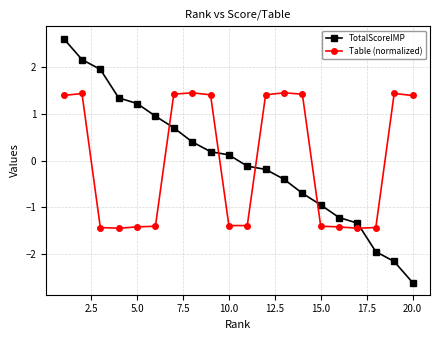

Which series has the widest spread of values?

TotalScoreIMP